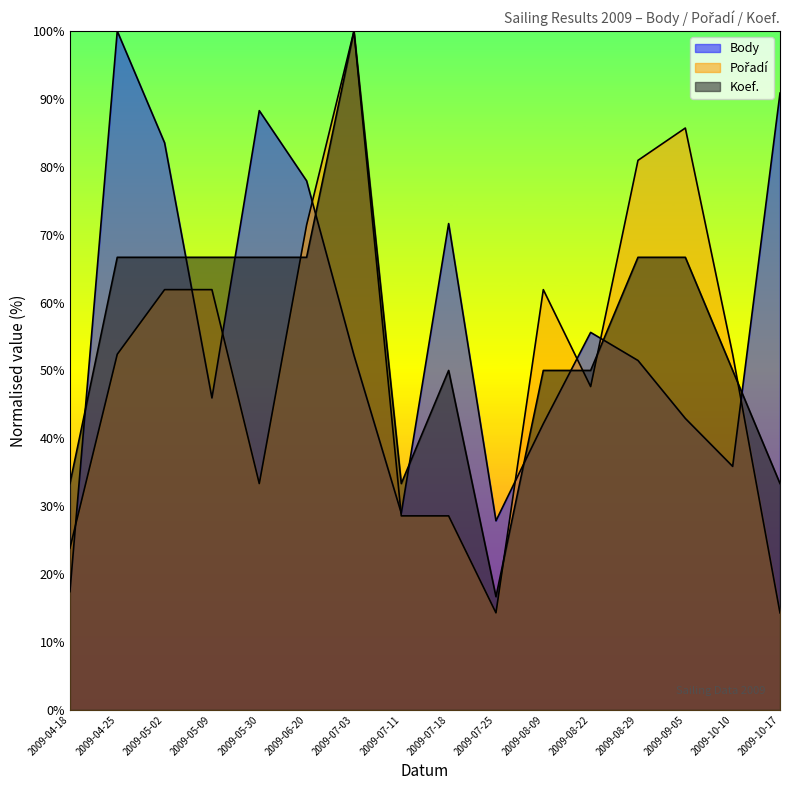

Read the Pořadí value at 2009-05-02.

61.9